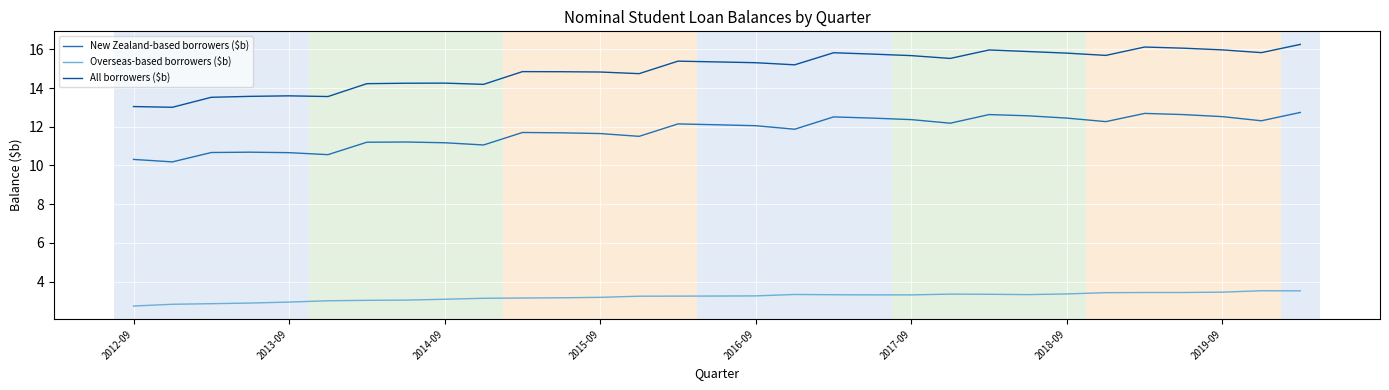

Which series has the widest spread of values?

All borrowers ($b)